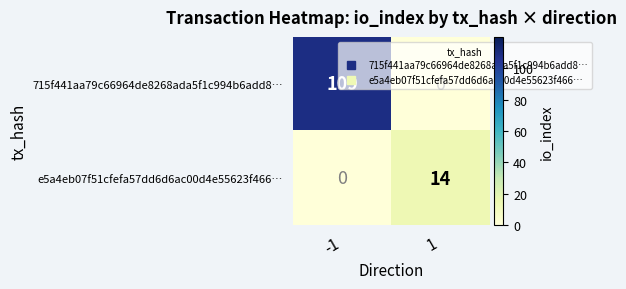

Is it true that e5a4eb07f51cfefa57dd6d6ac00d4e55623f466… equals 0 at -1?

True